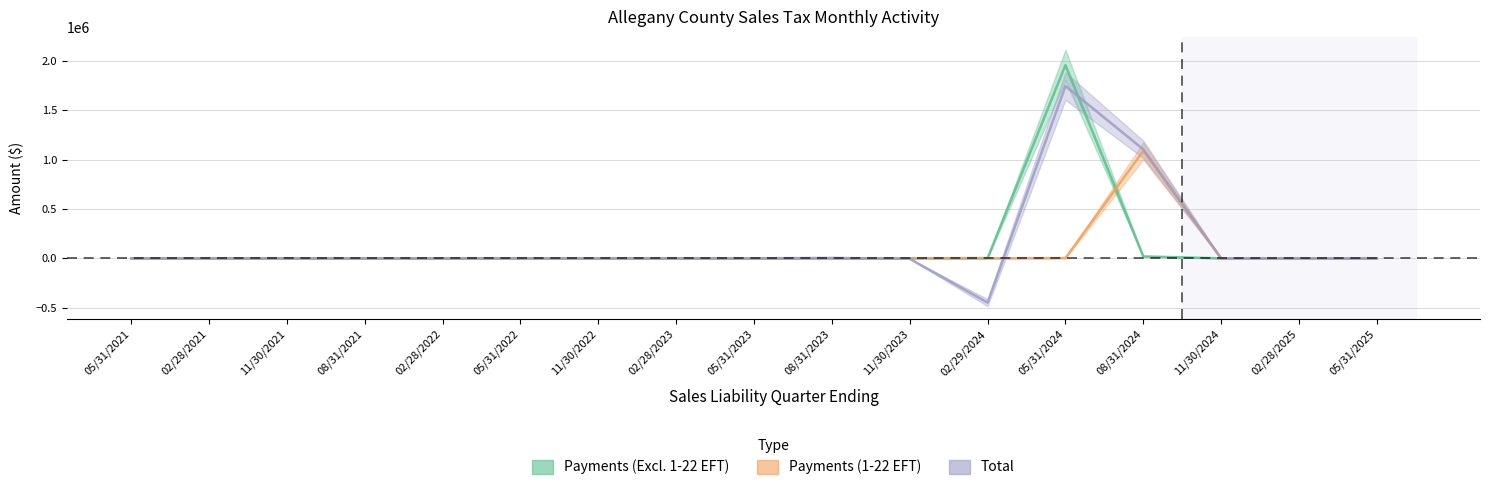

Rank the series at 11/30/2023 from lowest to highest value.

Total, Payments (1-22 EFT), Payments (Excluding 1-22 EFT)